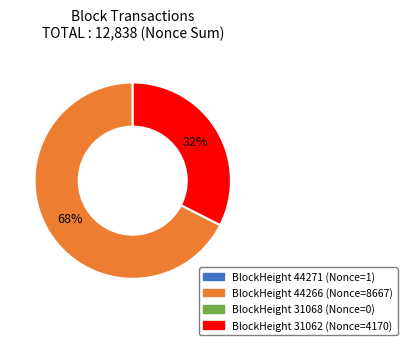

To the nearest percent, what is the average slice percentage?

33%